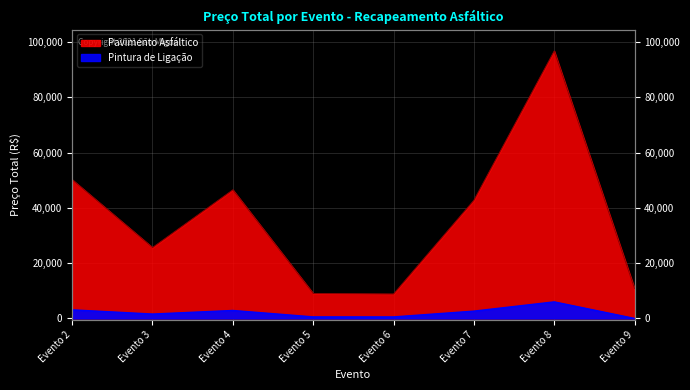

Is the value of Pintura de Ligação at Evento 7 greater than the value of Pavimento Asfáltico at Evento 8?

No